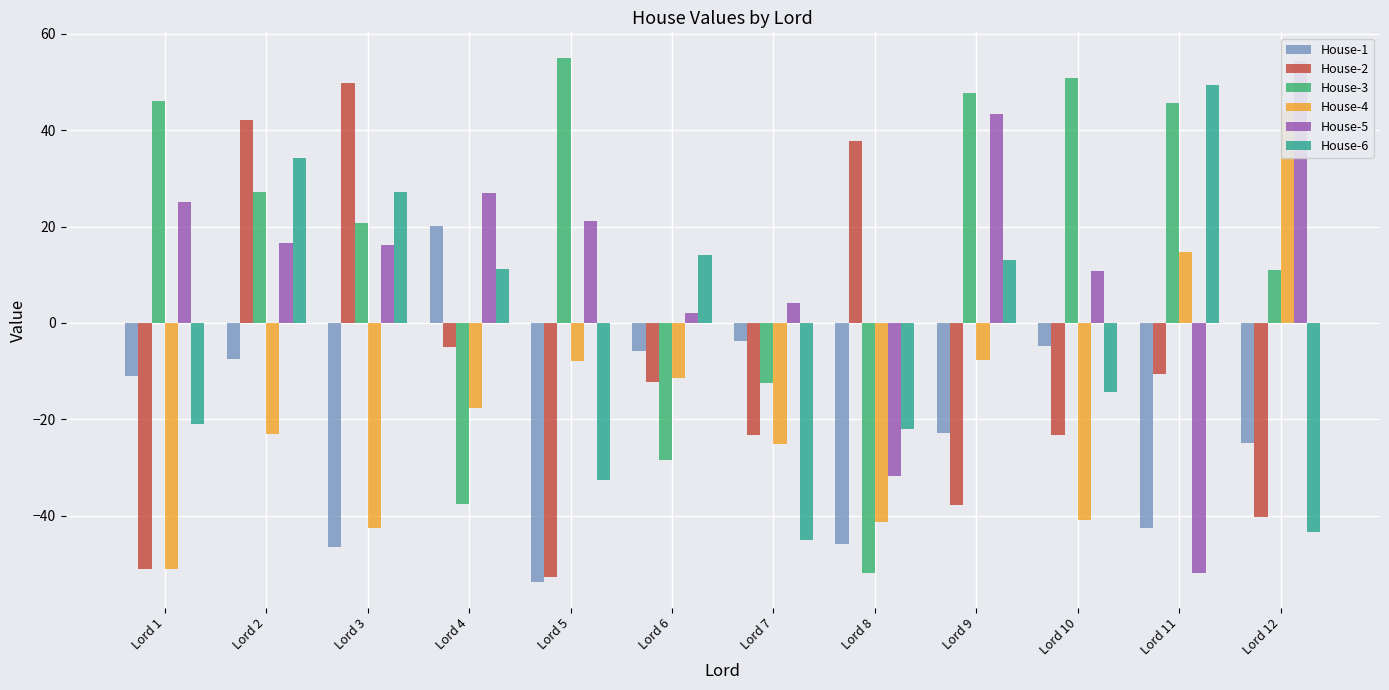

Reading left to right, list all the values displayed in this chart.

House-1: Lord 1=-11.0	Lord 2=-7.4	Lord 3=-46.4	Lord 4=20.1	Lord 5=-53.7	Lord 6=-5.8	Lord 7=-3.7	Lord 8=-45.9	Lord 9=-22.9	Lord 10=-4.8	Lord 11=-42.6	Lord 12=-24.9
House-2: Lord 1=-51.1	Lord 2=42.1	Lord 3=49.9	Lord 4=-5.1	Lord 5=-52.8	Lord 6=-12.3	Lord 7=-23.4	Lord 8=37.8	Lord 9=-37.8	Lord 10=-23.2	Lord 11=-10.7	Lord 12=-40.2
House-3: Lord 1=46.1	Lord 2=27.2	Lord 3=20.8	Lord 4=-37.6	Lord 5=54.9	Lord 6=-28.4	Lord 7=-12.5	Lord 8=-51.9	Lord 9=47.8	Lord 10=50.8	Lord 11=45.6	Lord 12=11.1
House-4: Lord 1=-51.1	Lord 2=-23.1	Lord 3=-42.6	Lord 4=-17.7	Lord 5=-7.9	Lord 6=-11.5	Lord 7=-25.1	Lord 8=-41.2	Lord 9=-7.7	Lord 10=-40.8	Lord 11=14.7	Lord 12=44.0
House-5: Lord 1=25.1	Lord 2=16.5	Lord 3=16.2	Lord 4=27.0	Lord 5=21.2	Lord 6=2.0	Lord 7=4.2	Lord 8=-31.7	Lord 9=43.4	Lord 10=10.9	Lord 11=-51.9	Lord 12=54.5
House-6: Lord 1=-21.0	Lord 2=34.2	Lord 3=27.1	Lord 4=11.3	Lord 5=-32.7	Lord 6=14.2	Lord 7=-45.0	Lord 8=-22.0	Lord 9=13.0	Lord 10=-14.3	Lord 11=49.4	Lord 12=-43.4